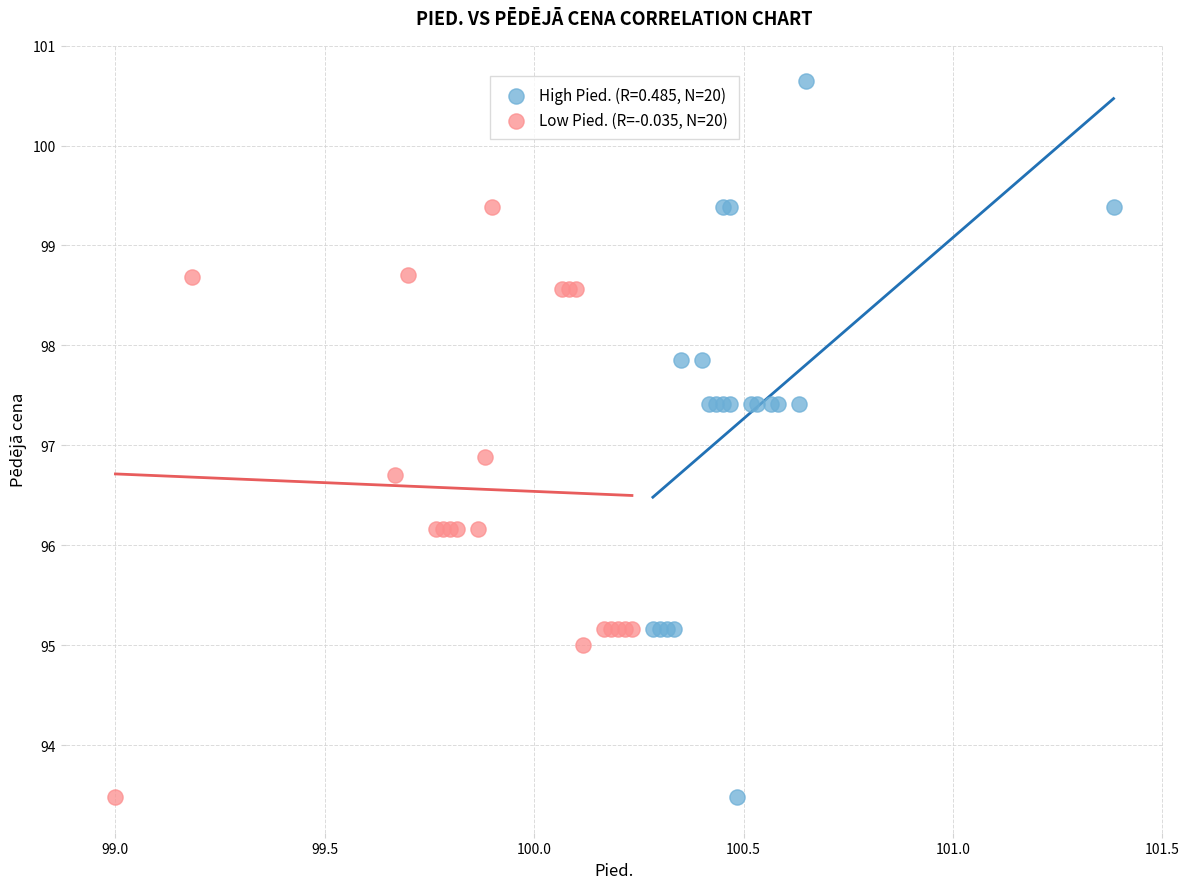

Which series contains the highest Y value?

High Pied. (R=0.485, N=20)